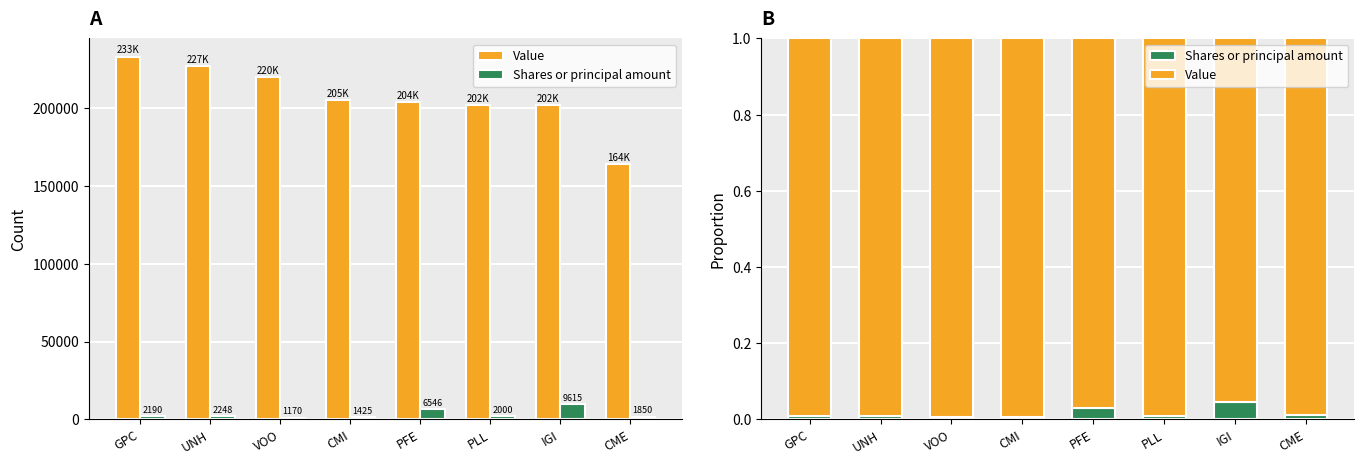

Is it true that Value equals 1.0 at CME?

True